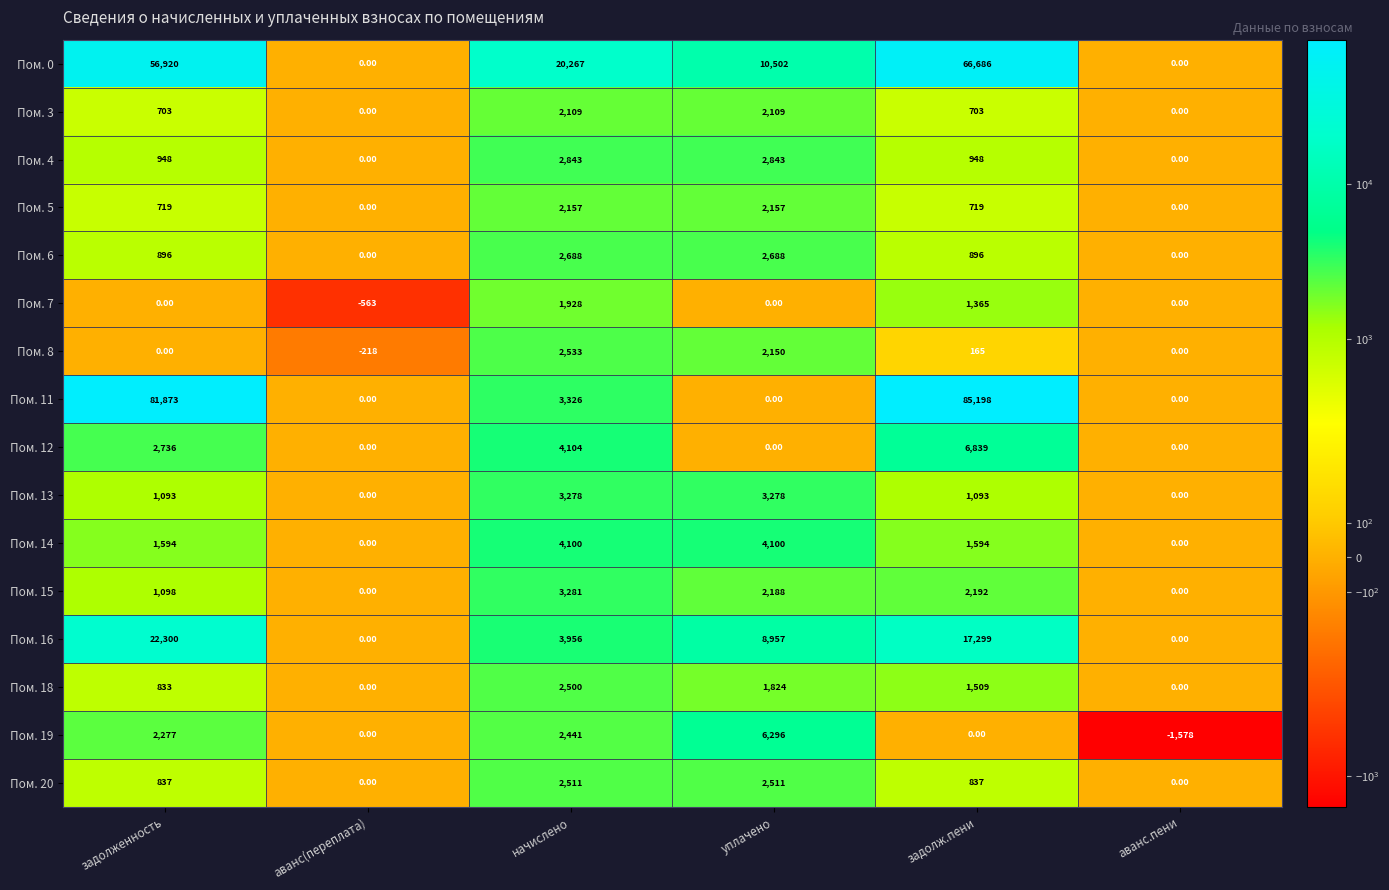

How many series are shown in this chart?

16